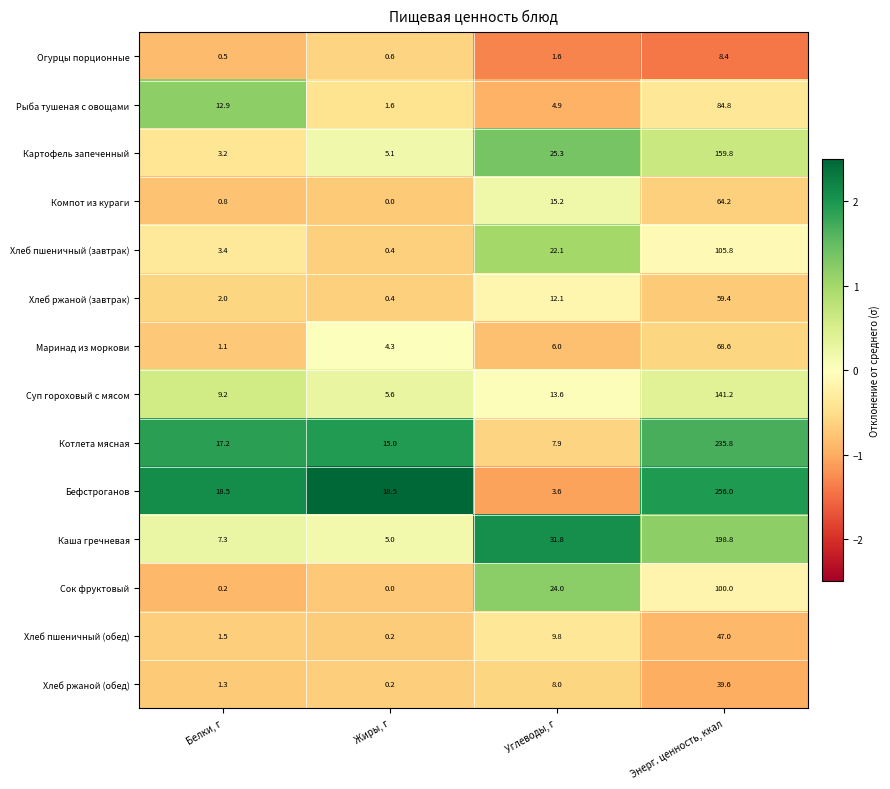

At which category is the sum across all series the highest?

Энерг. ценность, ккал